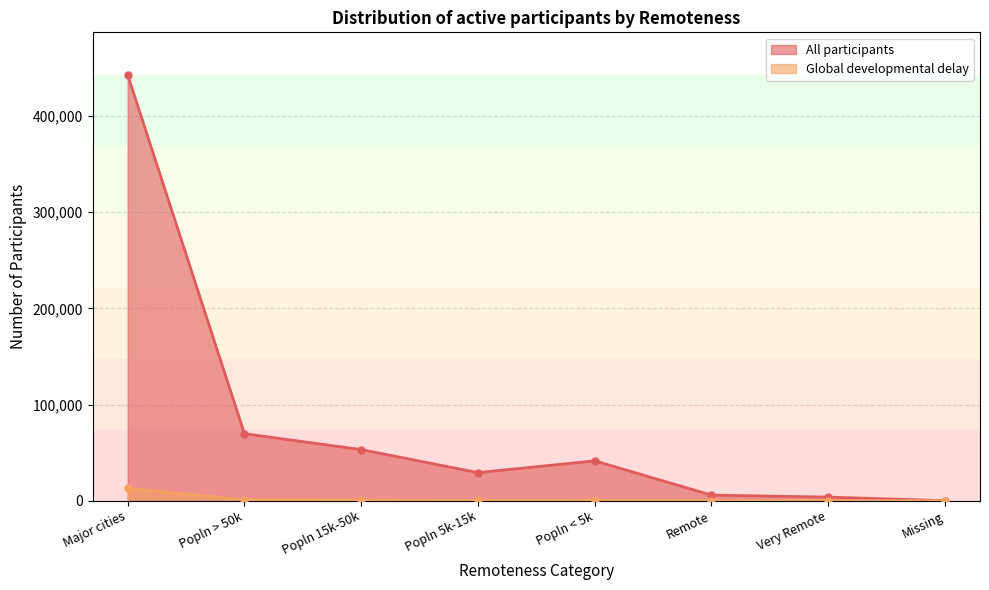

At Popln 5k-15k, list the series in order from largest to smallest.

All participants, Global developmental delay